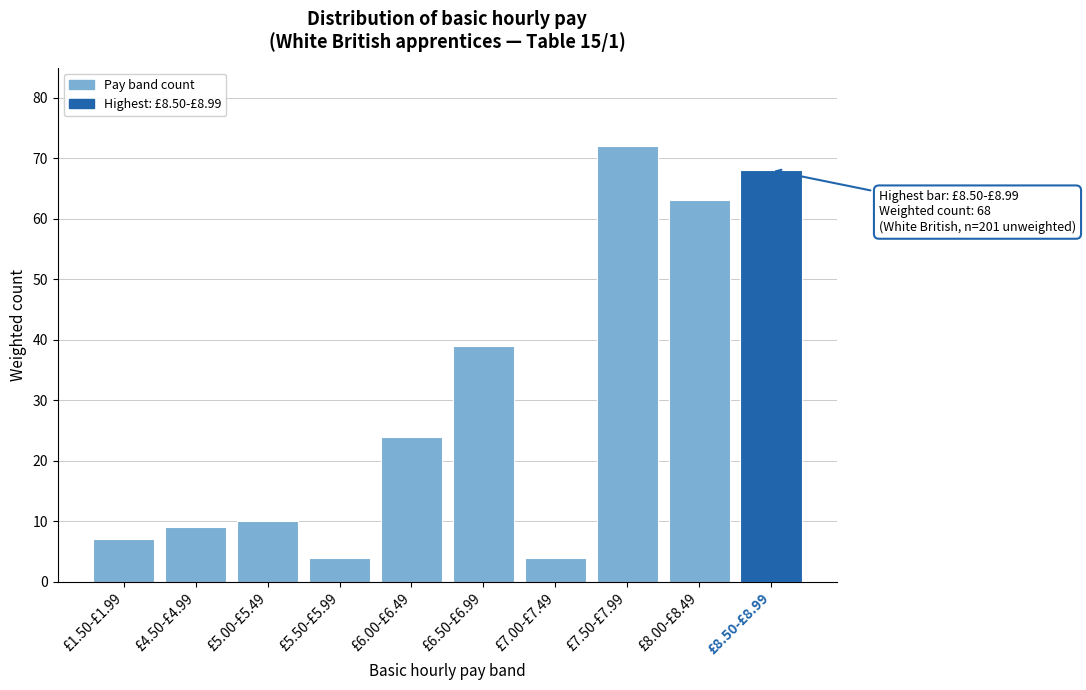

Reading left to right, what are all the values shown in this chart?

£1.50-£1.99=7	£4.50-£4.99=9	£5.00-£5.49=10	£5.50-£5.99=4	£6.00-£6.49=24	£6.50-£6.99=39	£7.00-£7.49=4	£7.50-£7.99=72	£8.00-£8.49=63	£8.50-£8.99=68